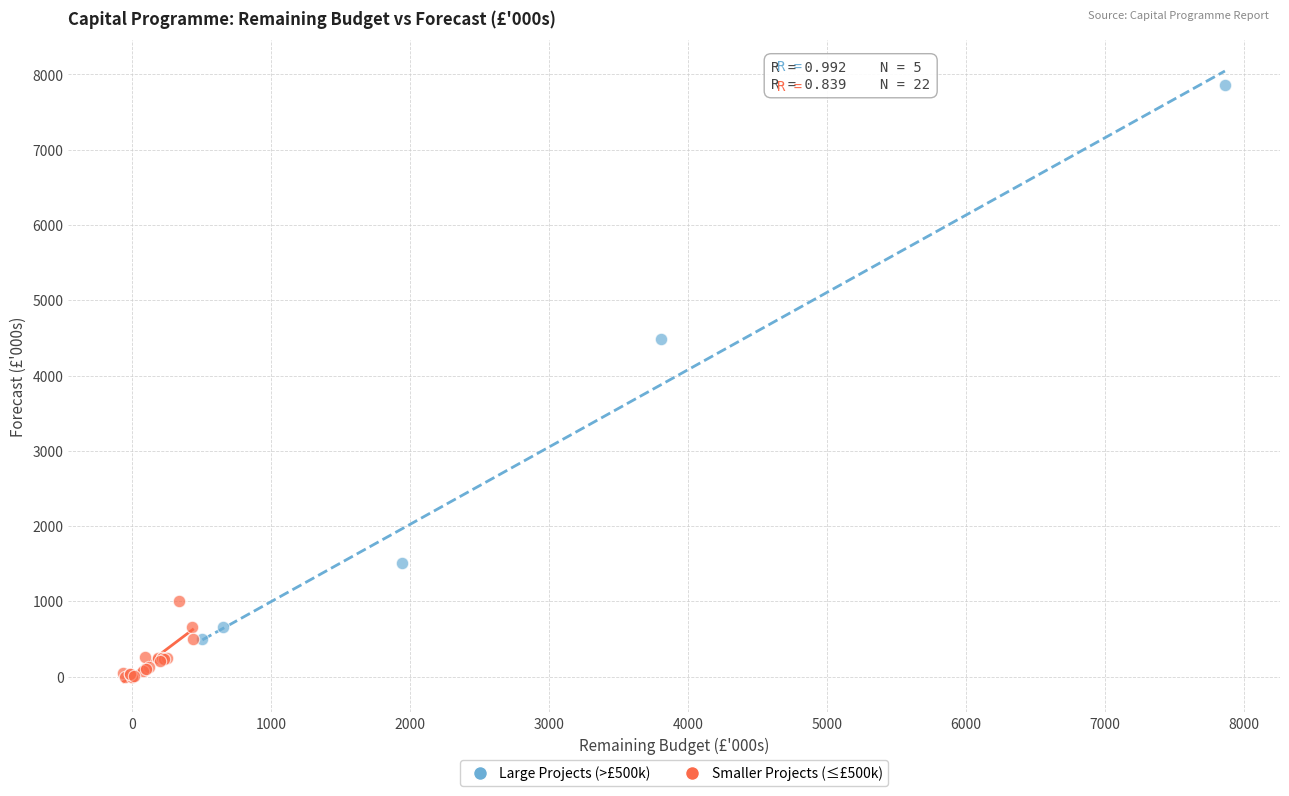

Which series reaches the maximum Y coordinate?

Large Projects (>£500k)